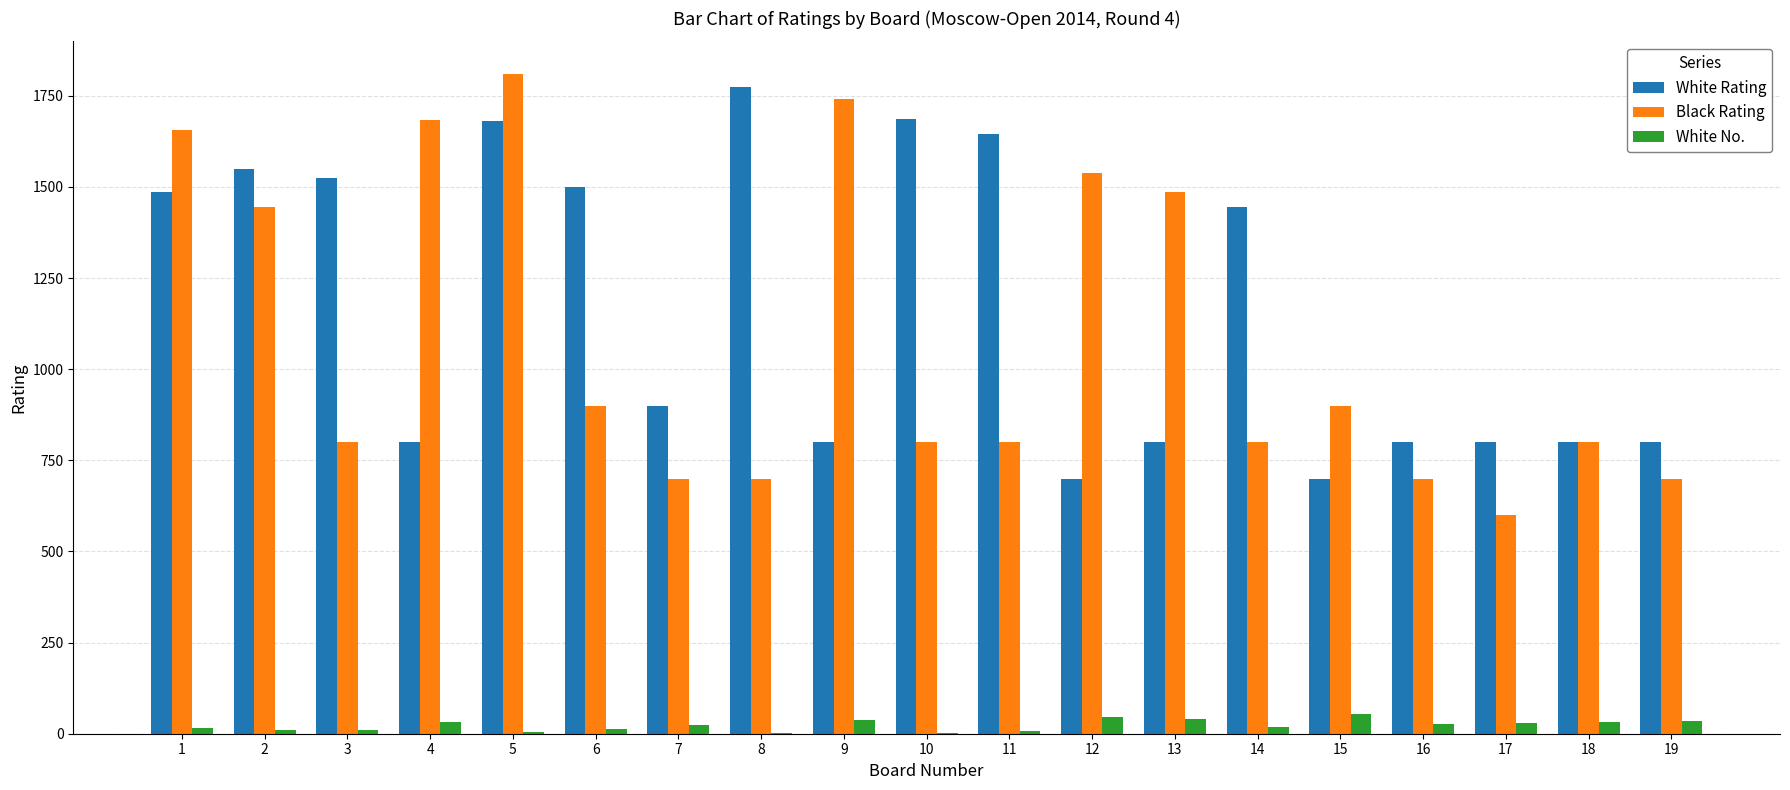

What is the difference between the White No. values at 8 and 18?

32